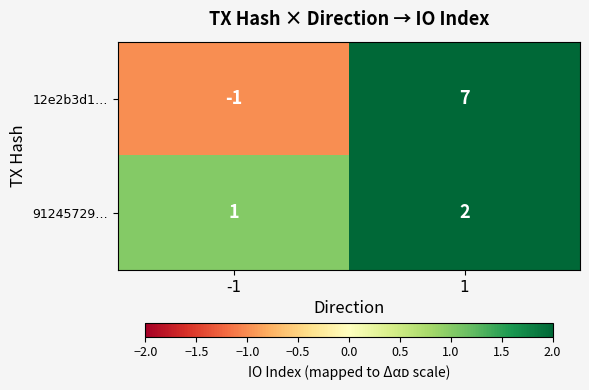

Rank the series by their maximum value, from highest to lowest.

12e2b3d1…, 91245729…